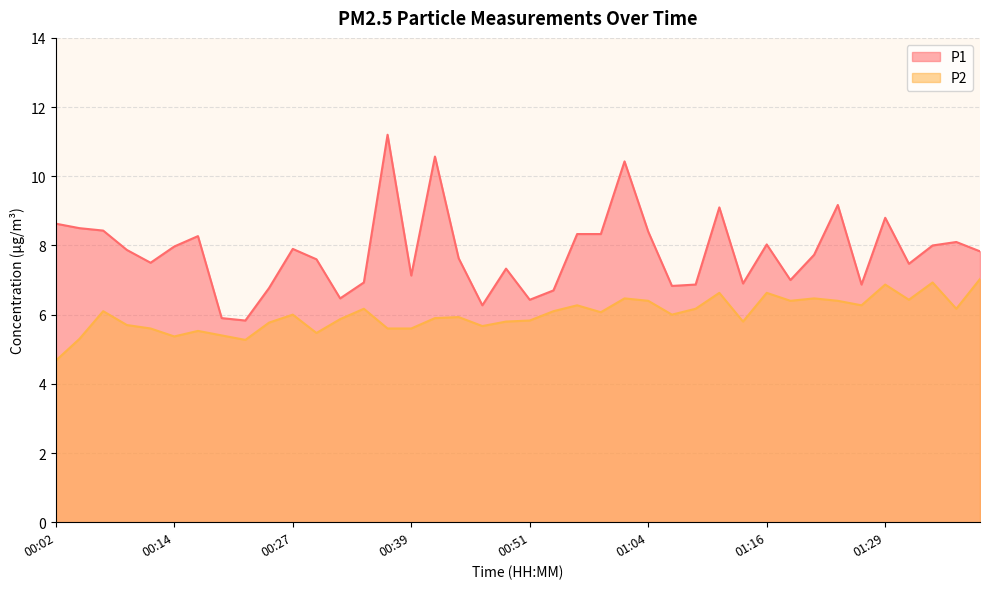

At which category does P1 reach its first local peak?

00:17